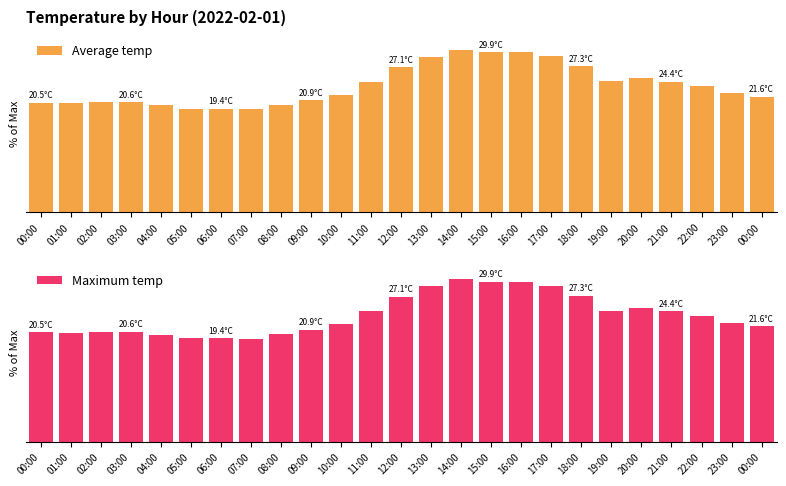

What is the total value across all series at 04:00?

131.6